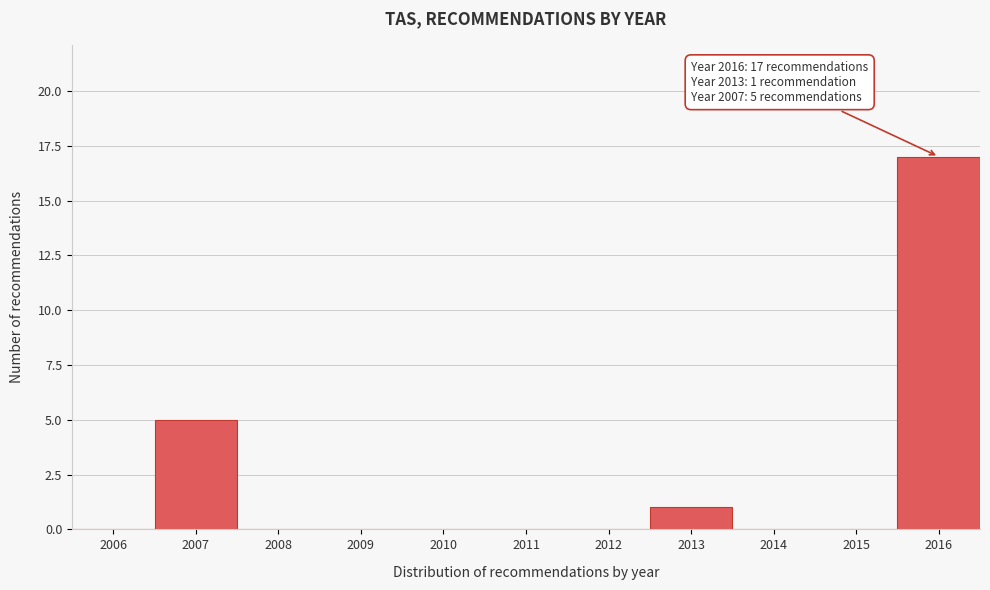

Reading right to left, what are all the values shown in this chart?

2016=17	2015=0	2014=0	2013=1	2012=0	2011=0	2010=0	2009=0	2008=0	2007=5	2006=0